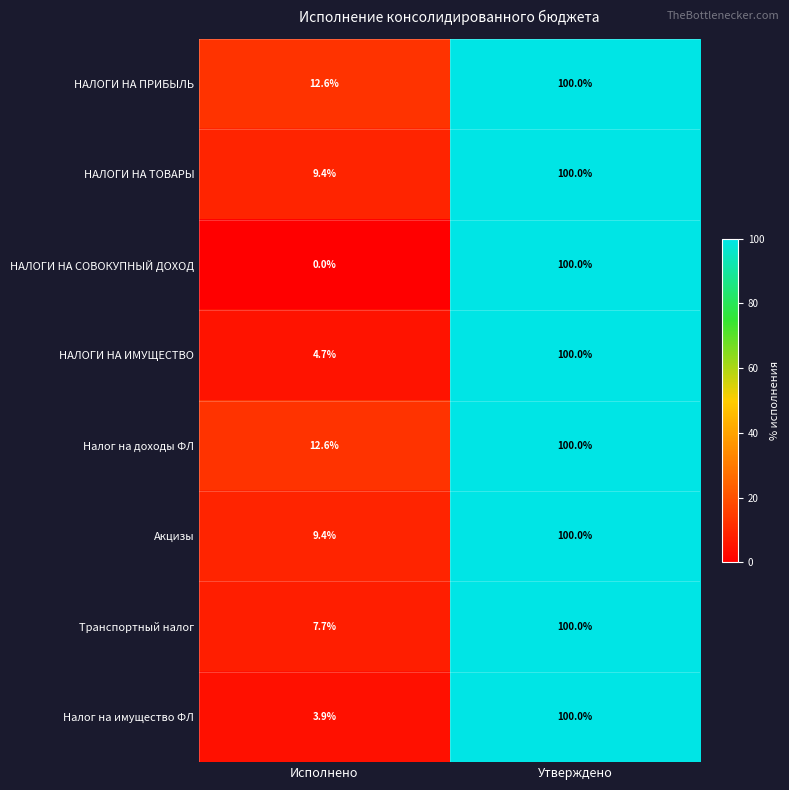

List the labels in order of Налог на доходы ФЛ value, largest first.

Утверждено, Исполнено